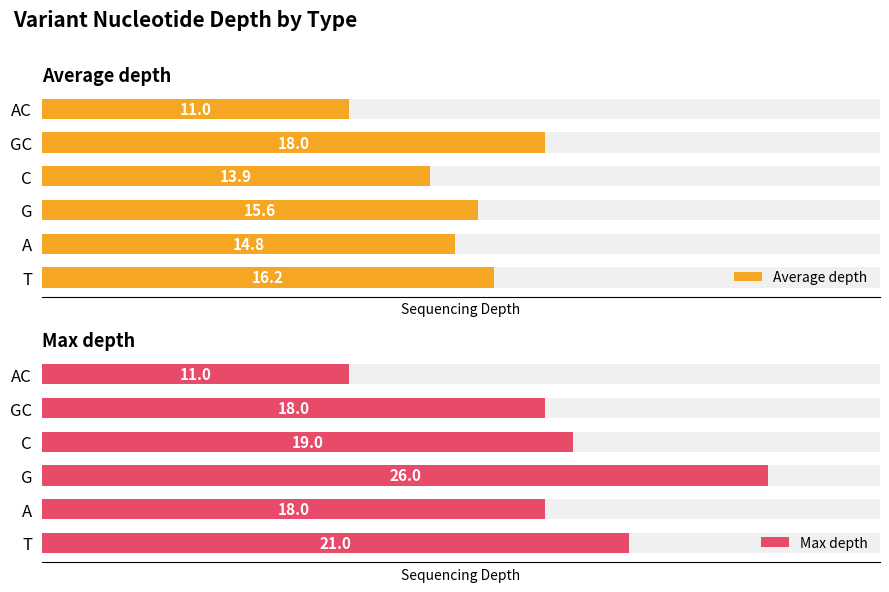

The Average depth series shows 16.2 at T. True or false?

True